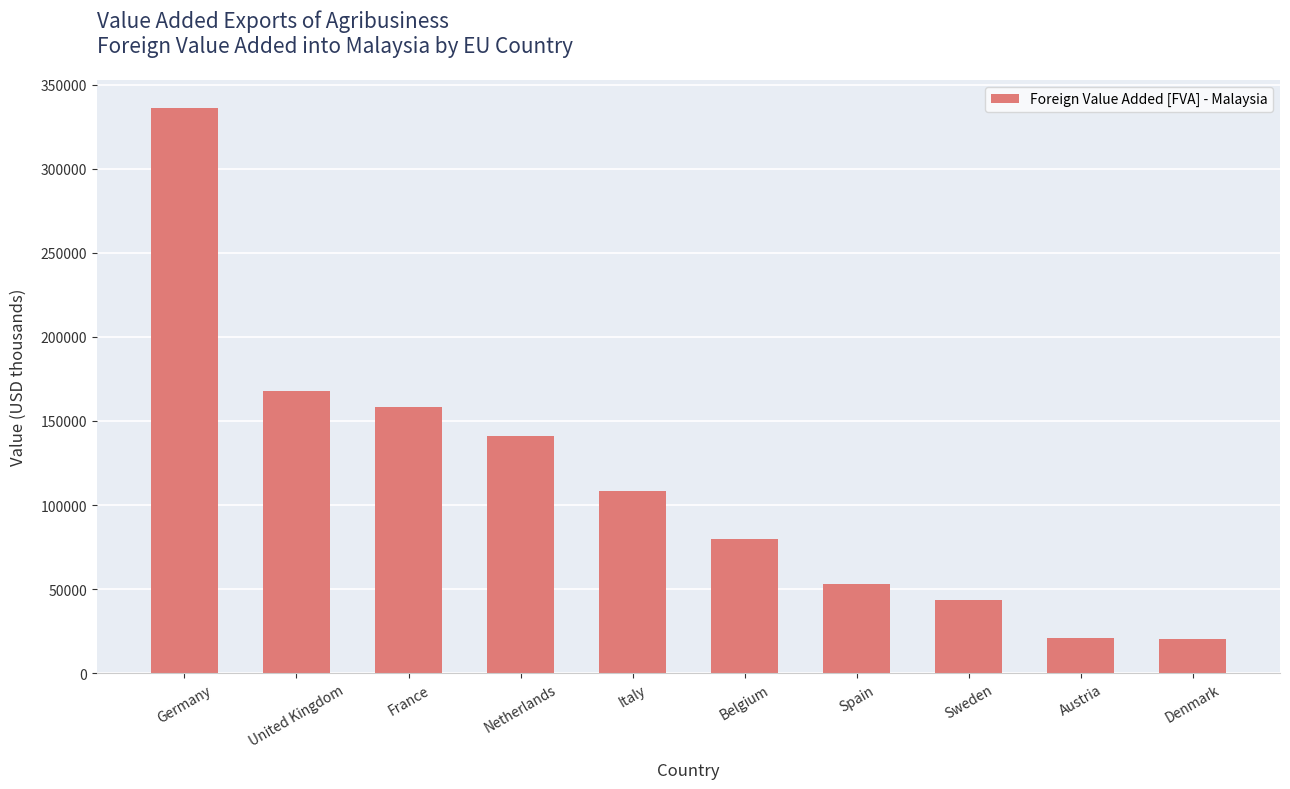

What is the ratio of the value at Austria to the value at Spain?

0.4